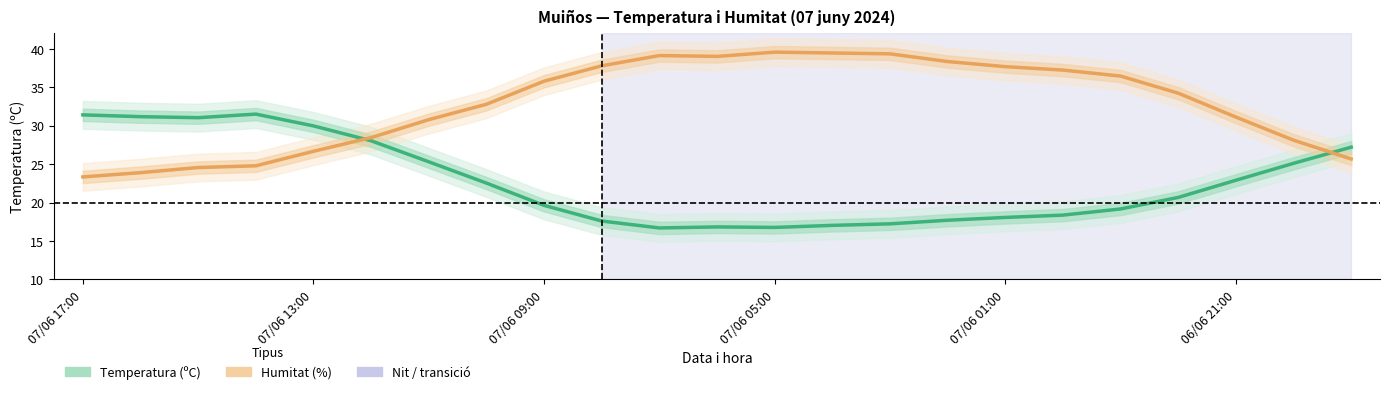

What is the difference between the maximum and minimum values in the Temperatura (ºC) series?

14.8